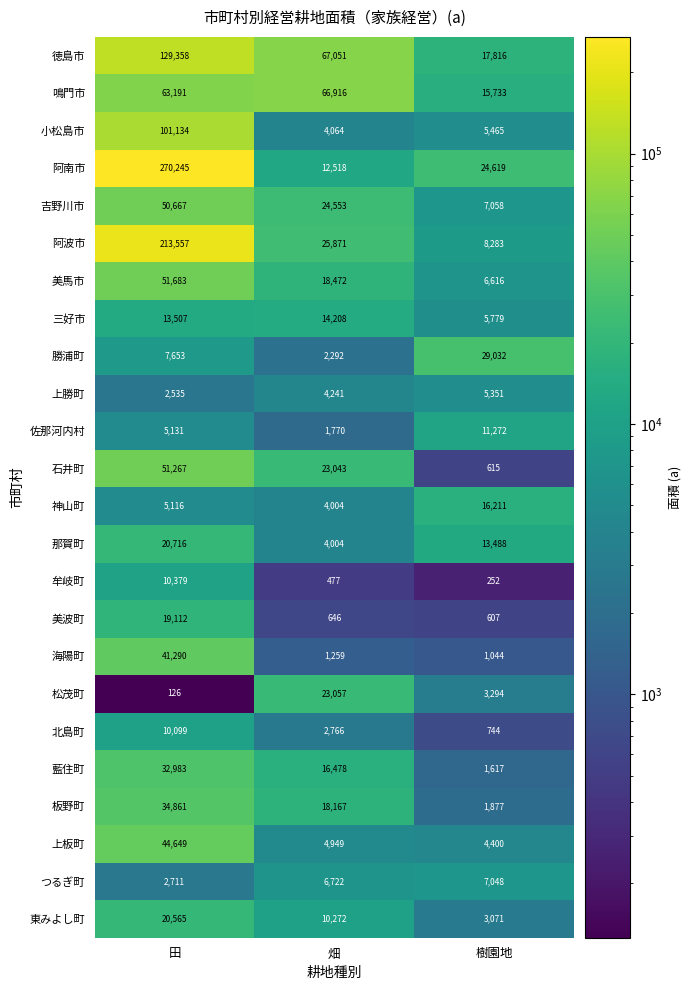

What is the maximum value shown in the chart?

270245